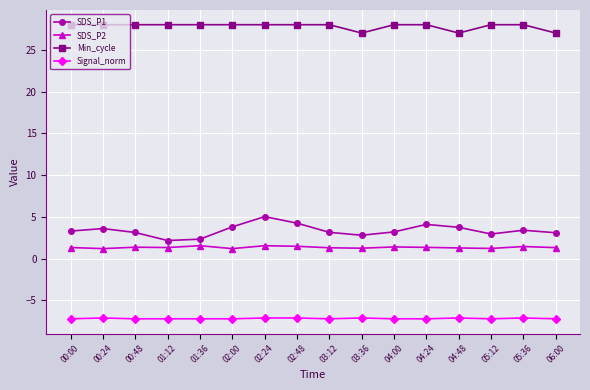

The value of SDS_P1 at 04:48 is 6.4. True or false?

False